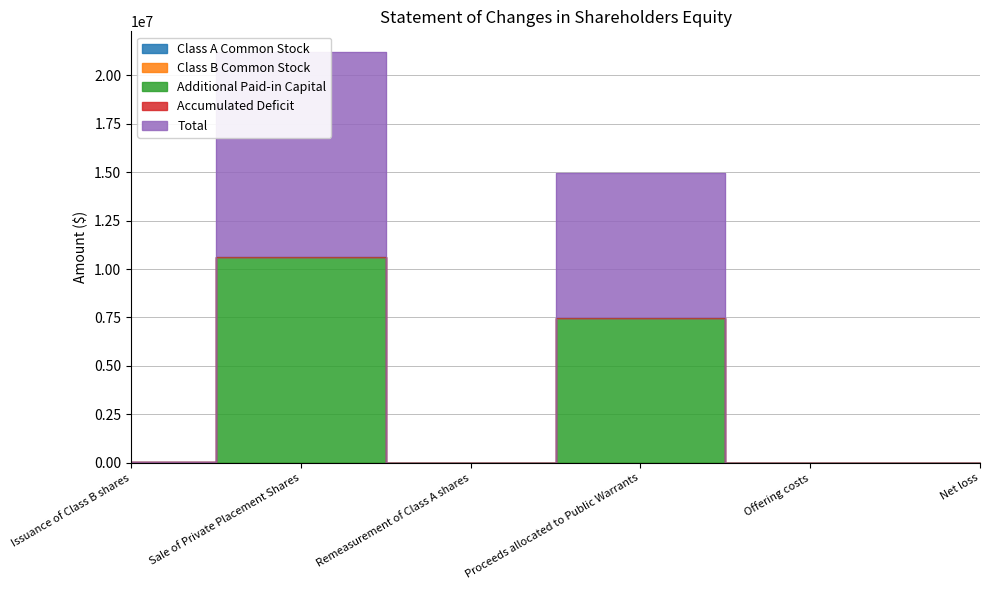

Which series has the largest total across all categories?

Additional Paid-in Capital